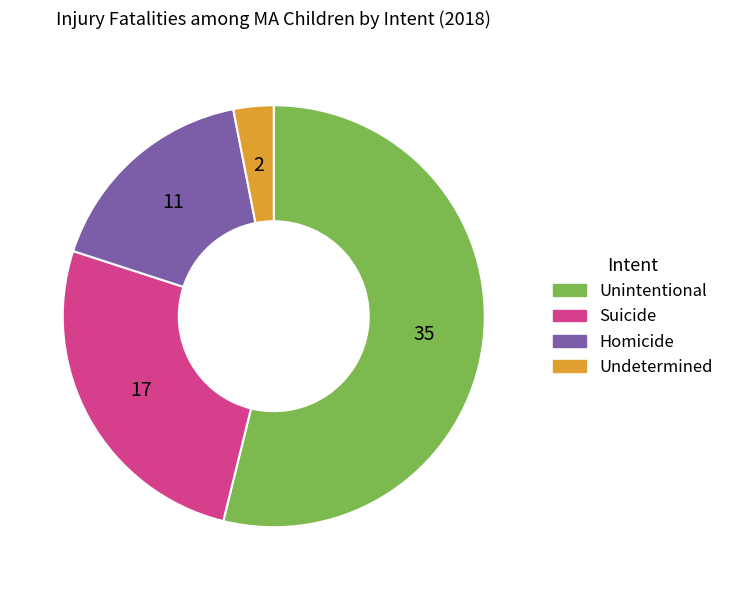

Do Unintentional and Suicide together represent more than half of the pie?

Yes